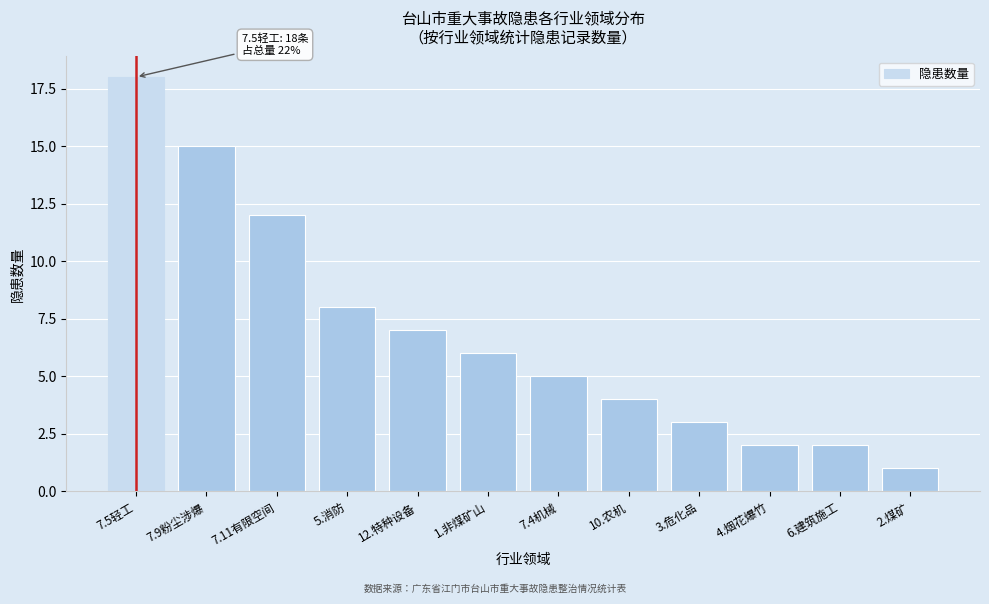

Reading left to right, extract all data points from this chart.

7.5轻工=18	7.9粉尘涉爆=15	7.11有限空间=12	5.消防=8	12.特种设备=7	1.非煤矿山=6	7.4机械=5	10.农机=4	3.危化品=3	4.烟花爆竹=2	6.建筑施工=2	2.煤矿=1